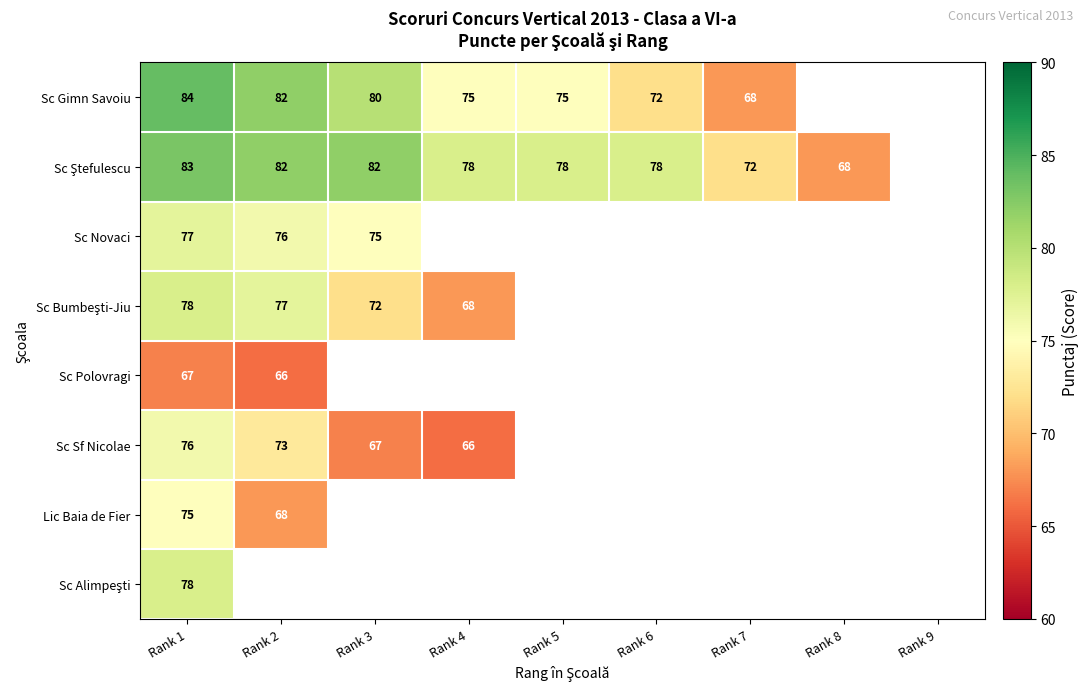

At which category does the chart reach its peak across all series?

Rank 1